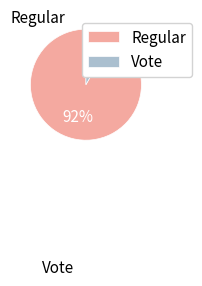

What percentage is the Vote slice, to the nearest percent?

8%